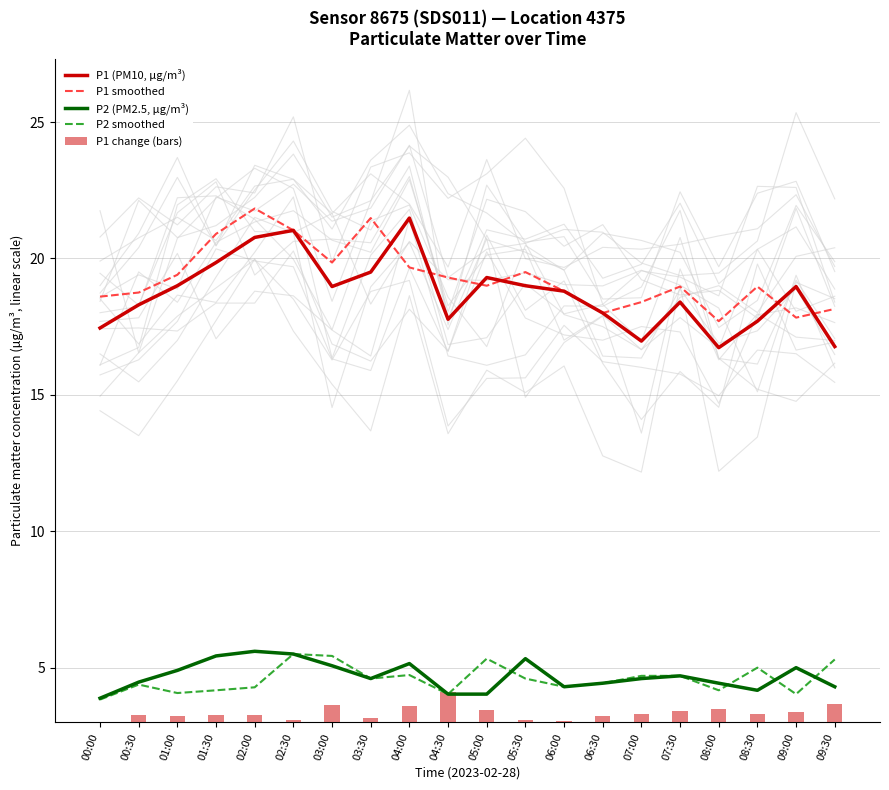

Is it true that P2 (PM2.5, µg/m³) equals 4.7 at 07:30?

True